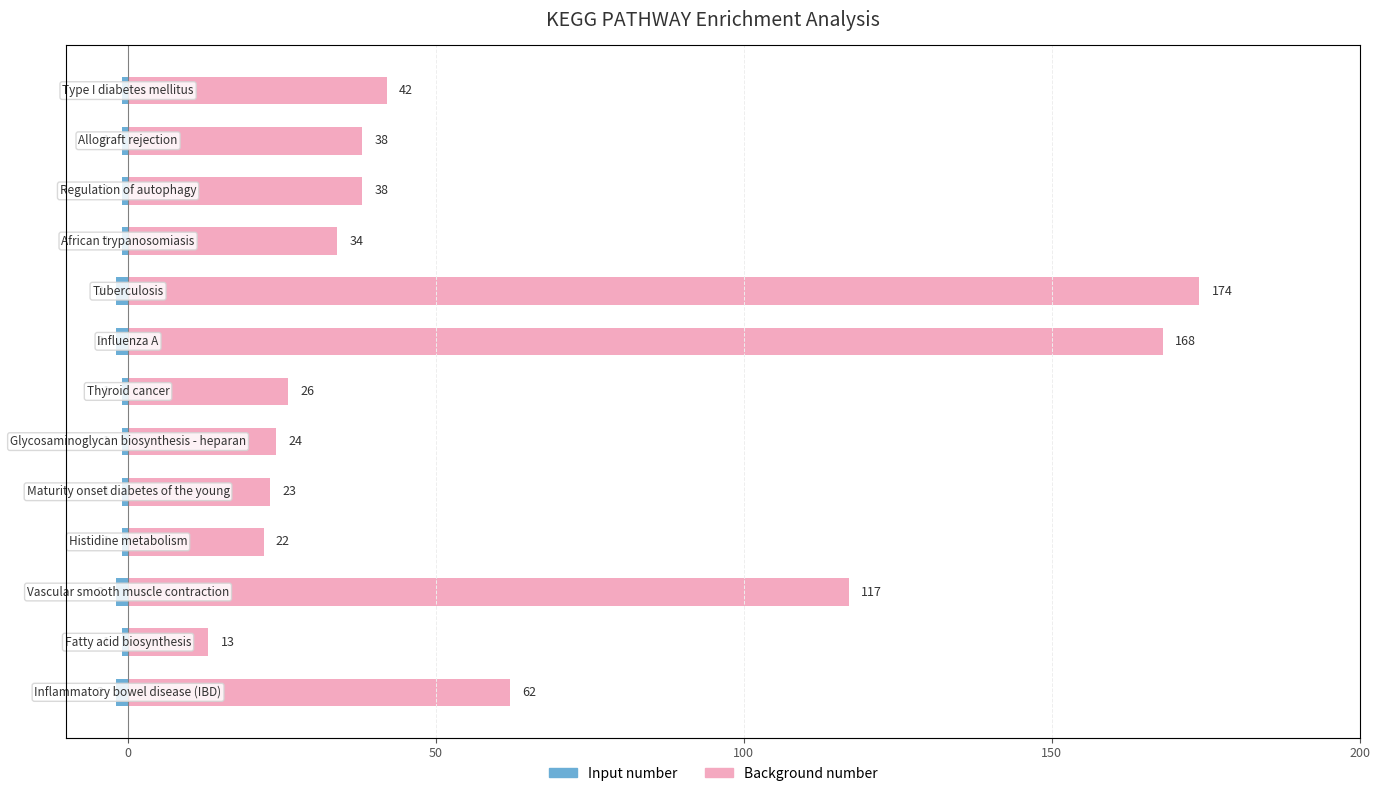

Which series has the widest spread of values?

Background number